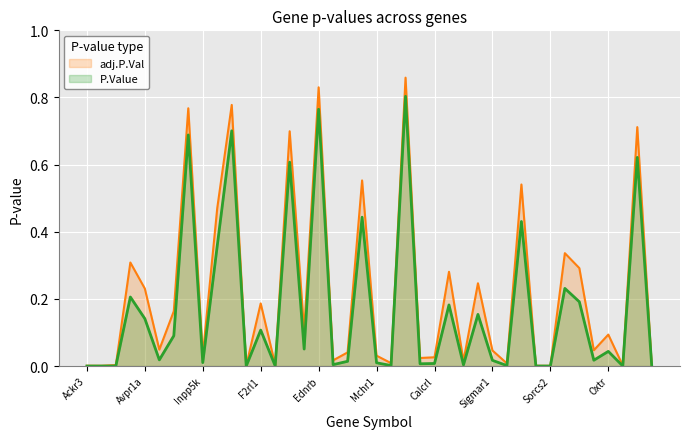

True or false: adj.P.Val has a value of 0.0 at Cxcr4.

True